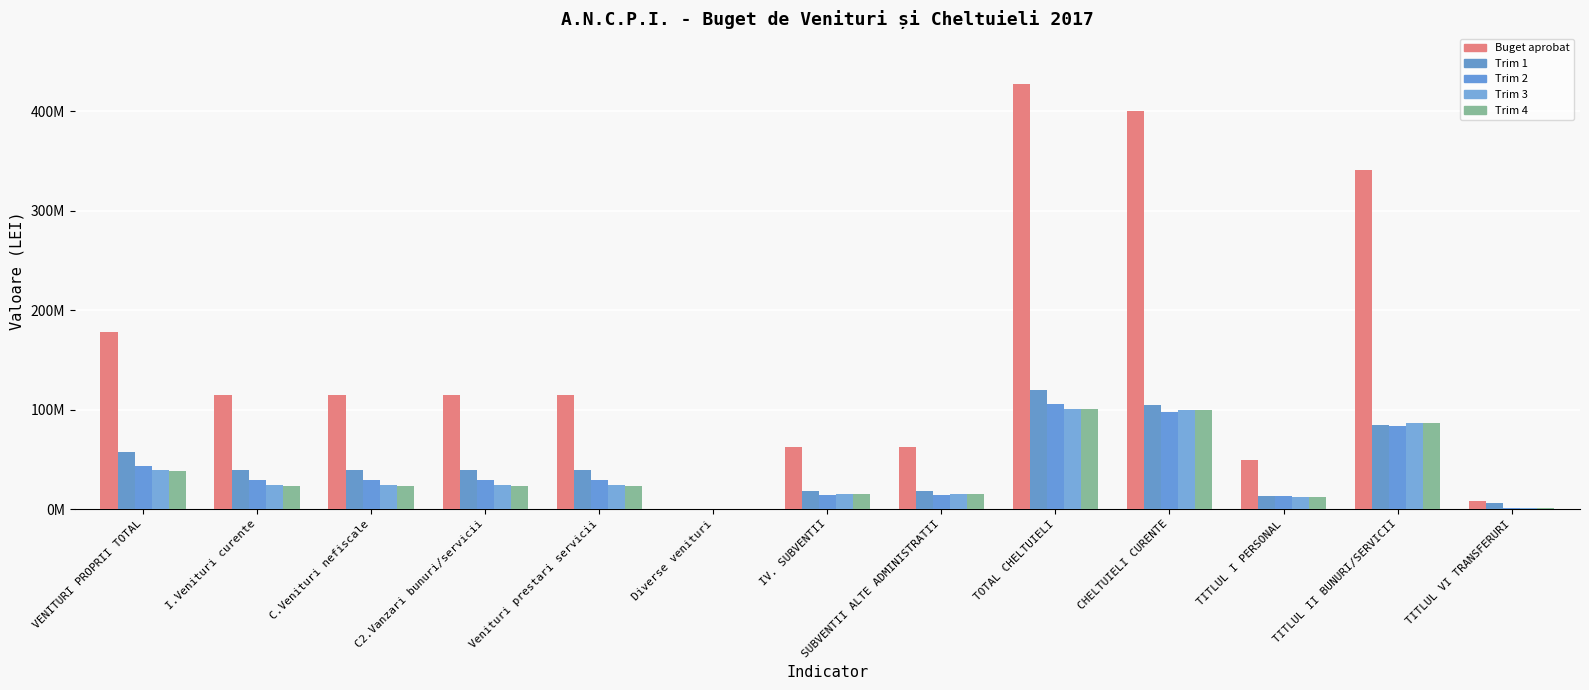

Between TITLUL II BUNURI/SERVICII and VENITURI PROPRII TOTAL, which is larger?

TITLUL II BUNURI/SERVICII